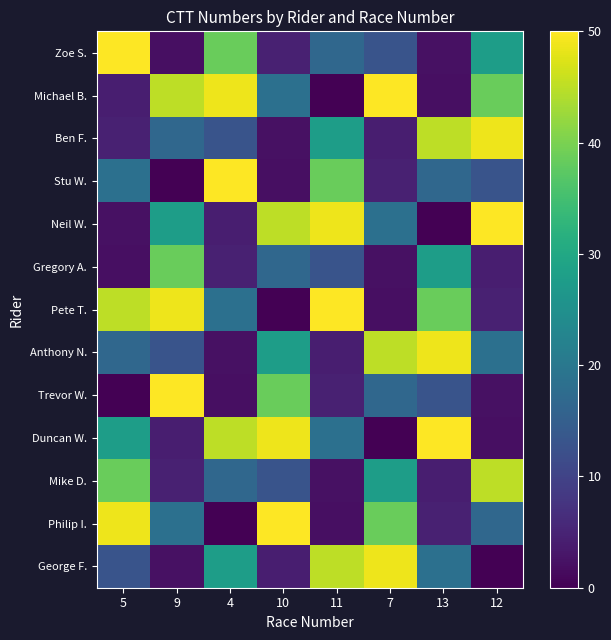

Which label corresponds to the smallest value in the chart?

11